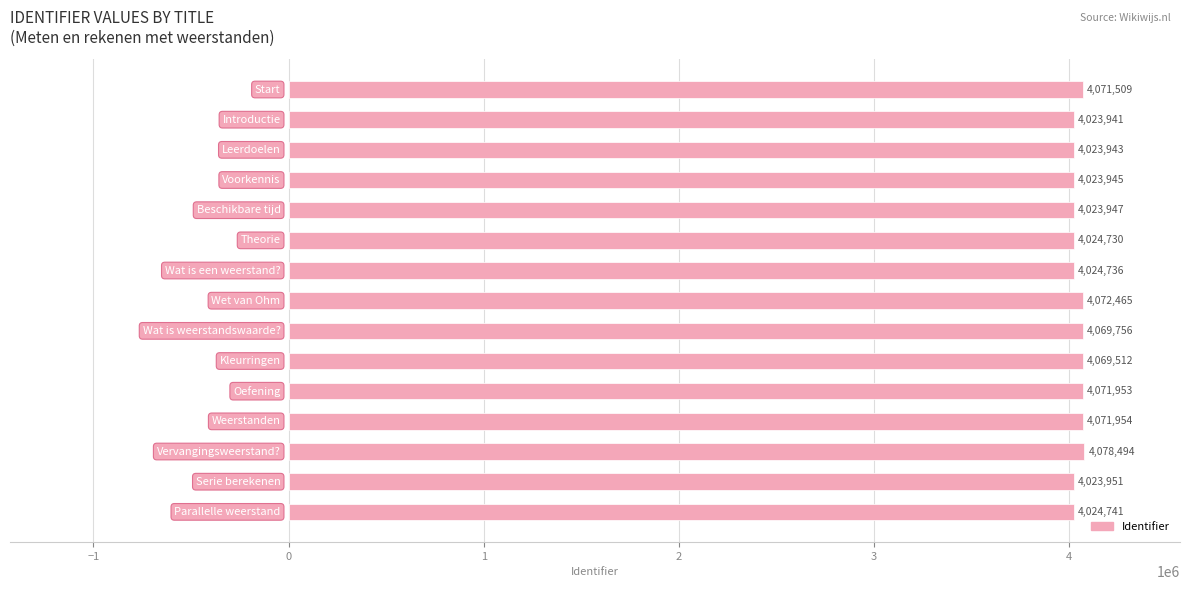

What is the difference between the maximum and minimum values?

54553